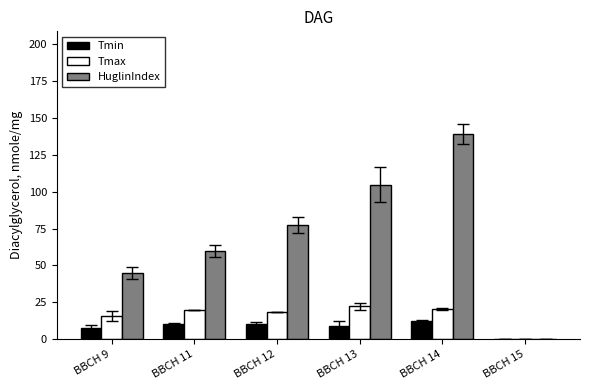

At which category is the sum across all series the highest?

BBCH 14